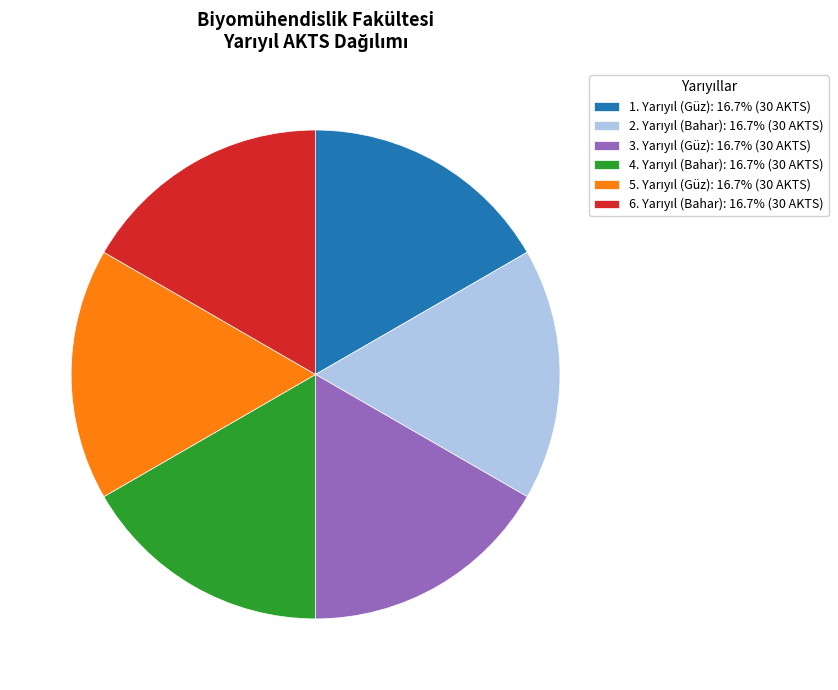

Does any single category account for the majority?

No